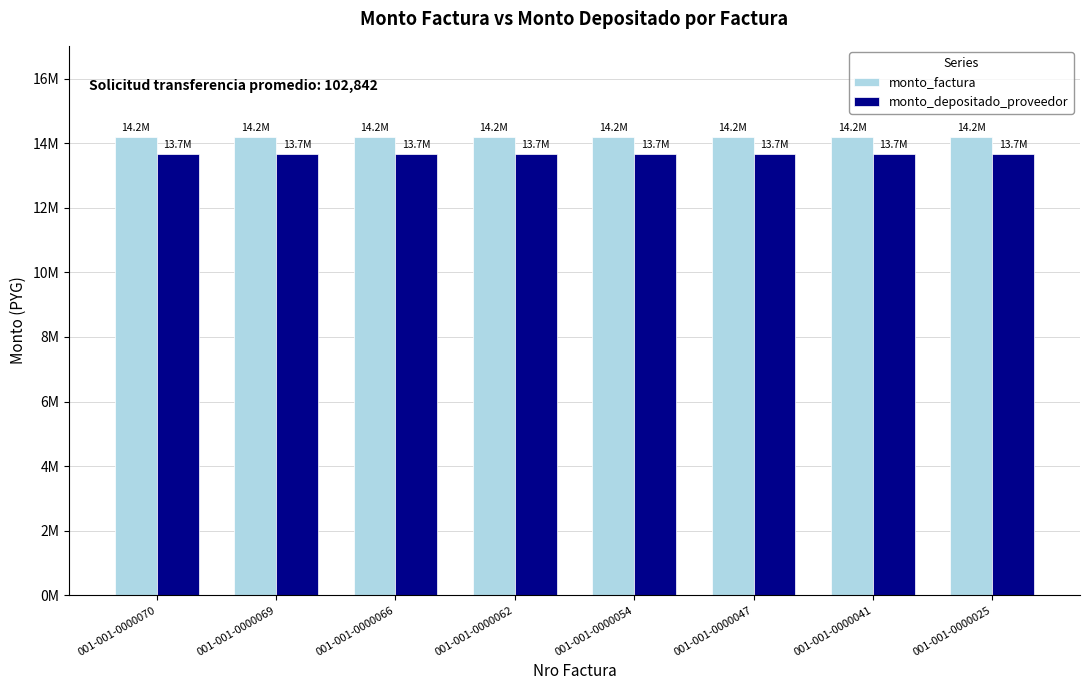

At which category is the sum across all series the highest?

001-001-0000070